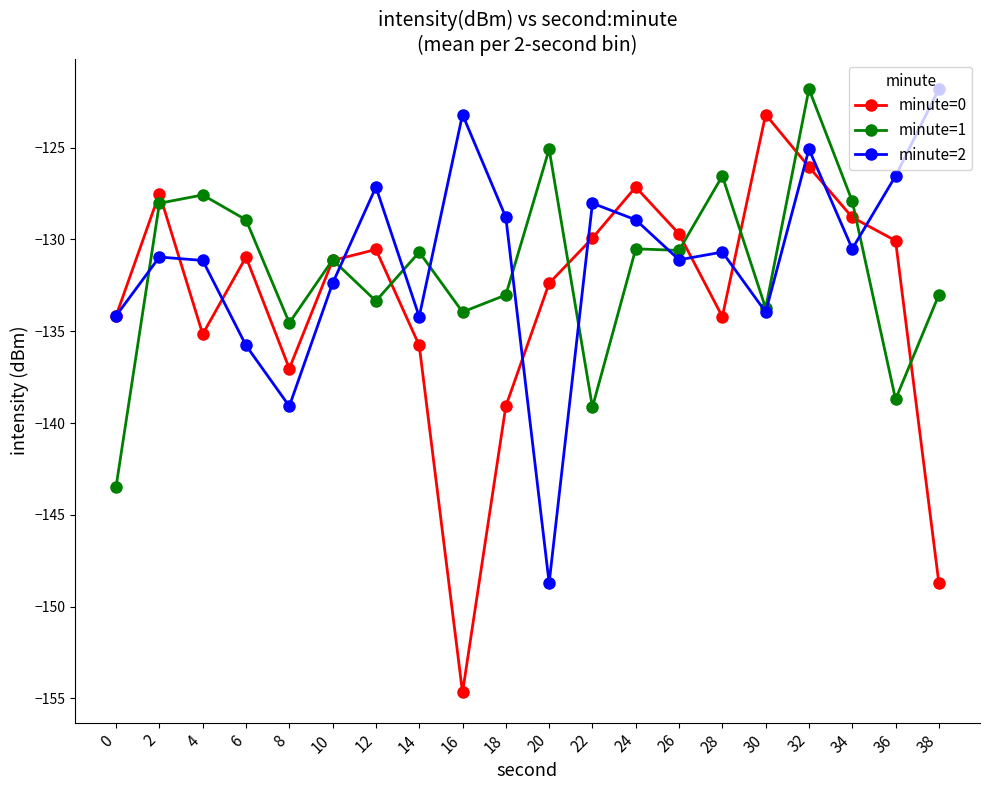

What is the total value across all series at 4?

-393.9